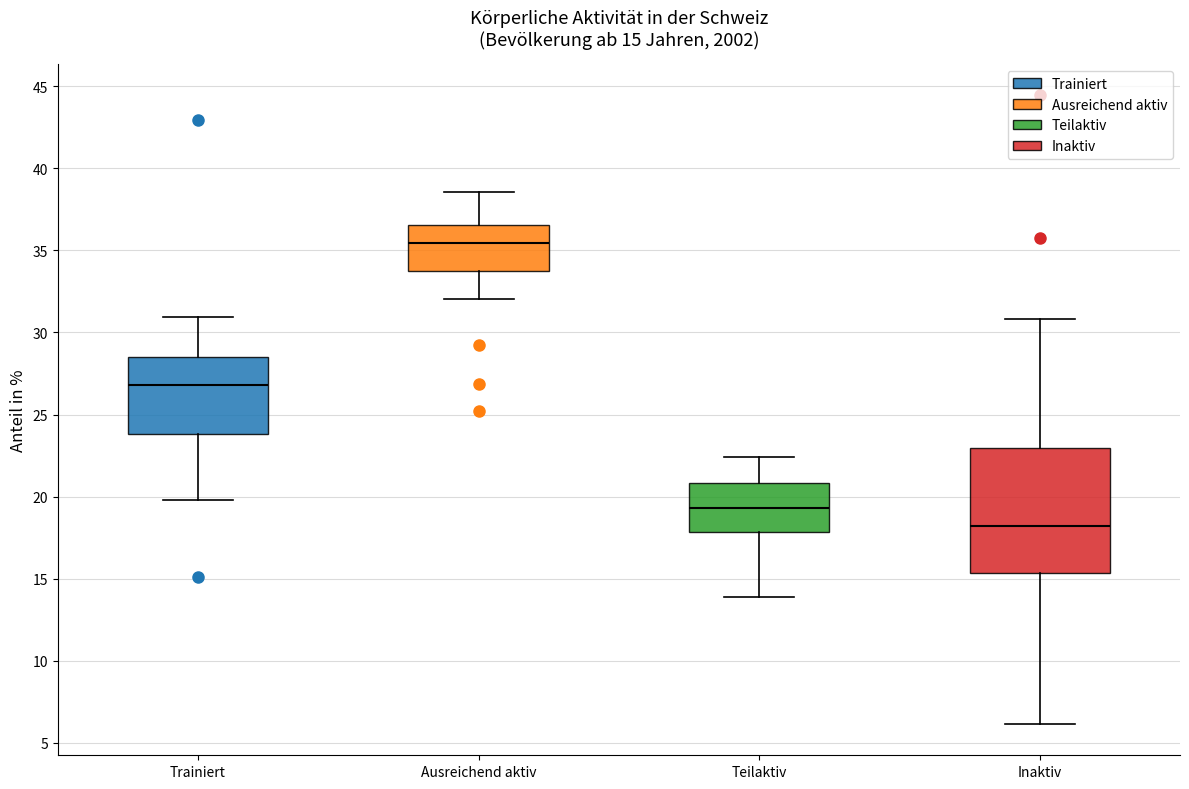

Which box has the lowest median line?

Inaktiv